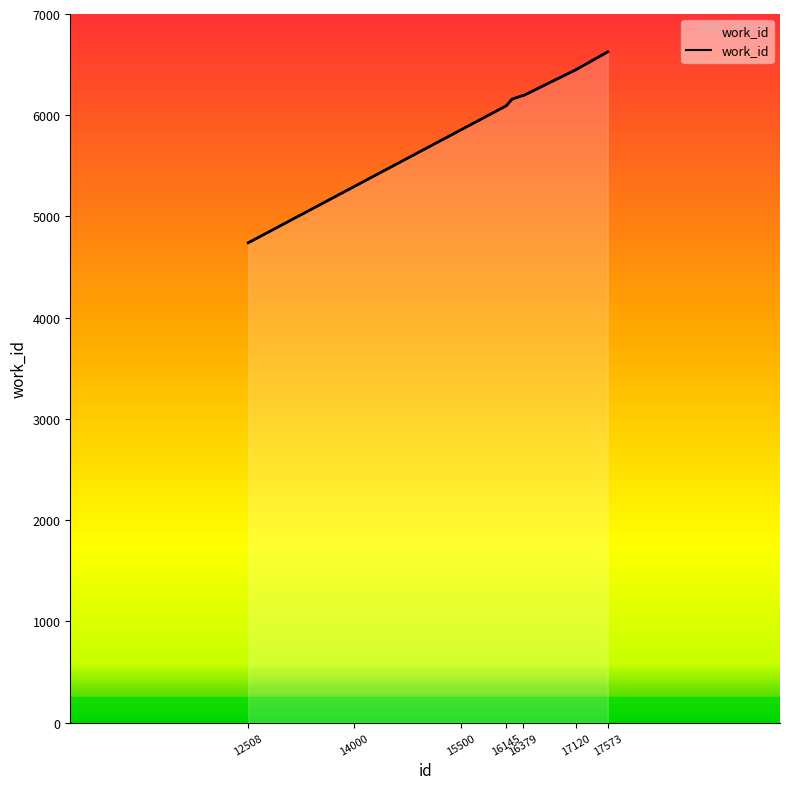

At which category does the chart reach its minimum across all series?

12508